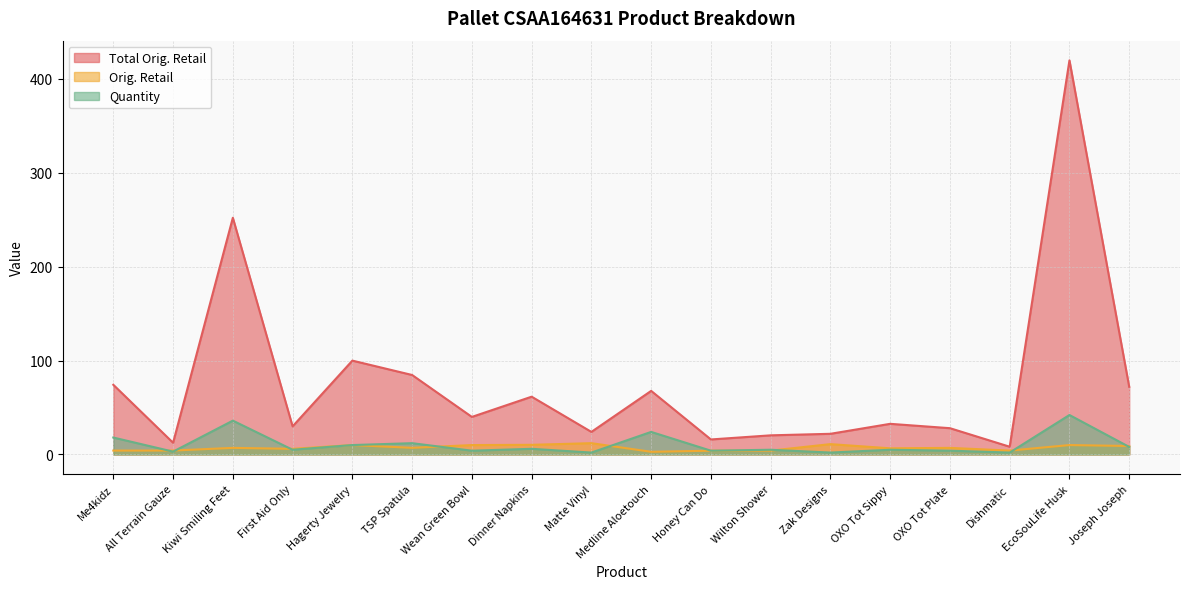

What is the label of the 5th point from the left?

Hagerty Jewelry